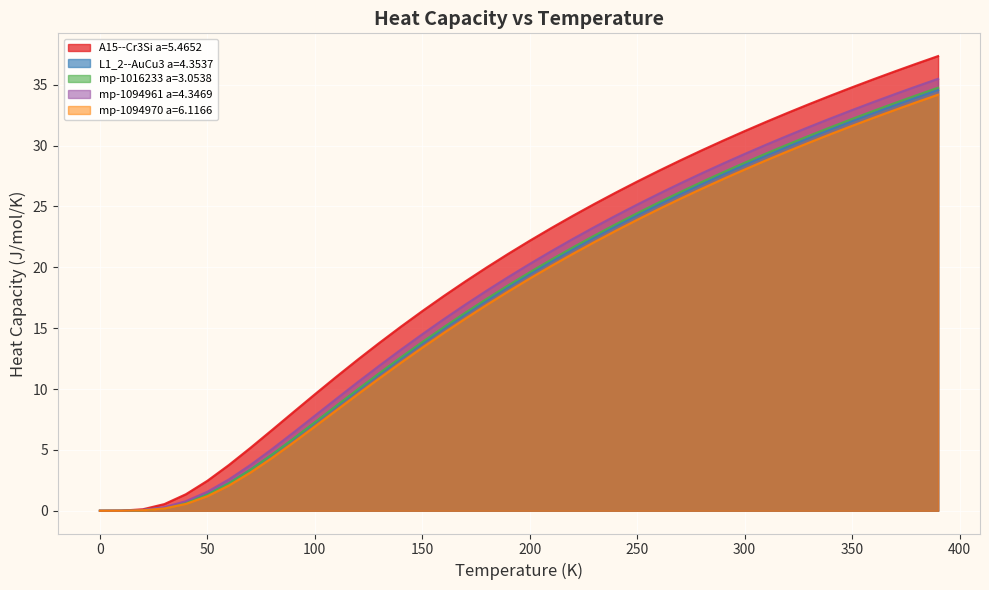

True or false: mp-1016233 a=3.0538 has more than 1 points higher than both neighbors.

False